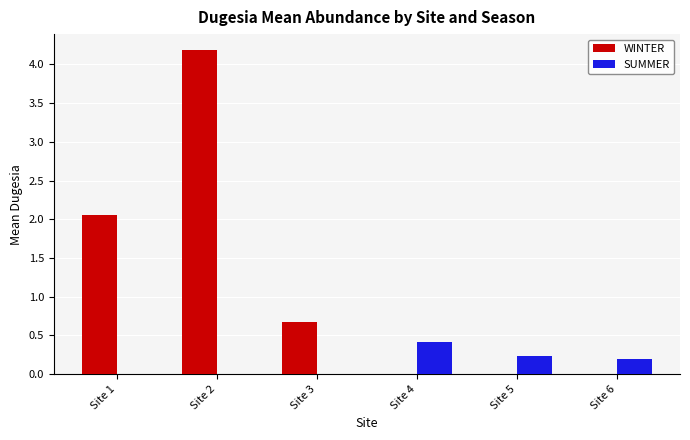

The WINTER series shows 0.0 at Site 5. True or false?

True